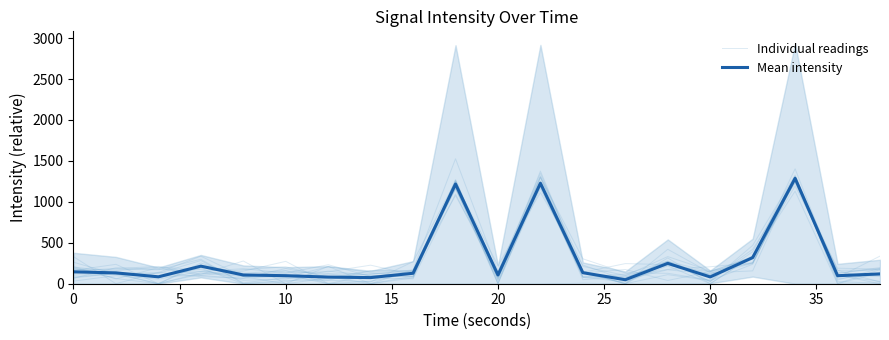

Reading right to left, list all the values displayed in this chart.

Individual readings: 6.6	25.3	1312.1	237.7	38.0	110.9	0.0	154.0	1190.0	69.4	1261.2	90.2	136.2	207.2	79.3	88.1	336.2	136.1	121.1	184.9
Mean intensity: 119.5	98.0	1286.9	318.7	83.0	248.9	48.7	134.6	1227.3	106.4	1217.8	127.7	74.9	80.9	98.0	106.8	214.4	84.3	132.2	145.2